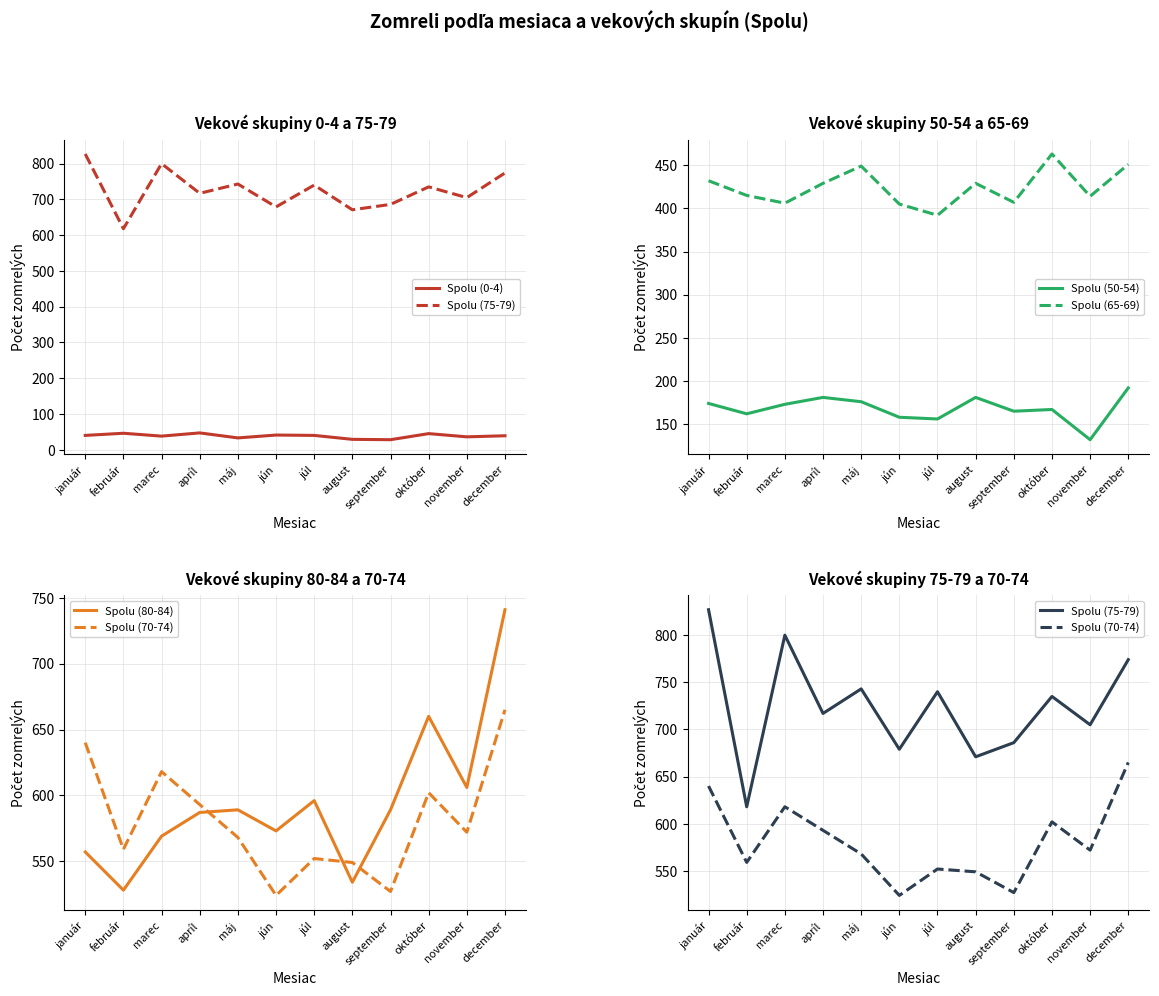

Which series changed the most between apríl and september?

Spolu (70-74)